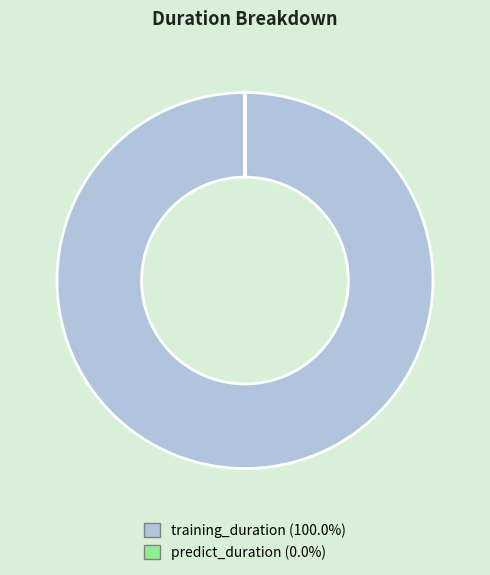

Is there a majority slice in this chart?

Yes